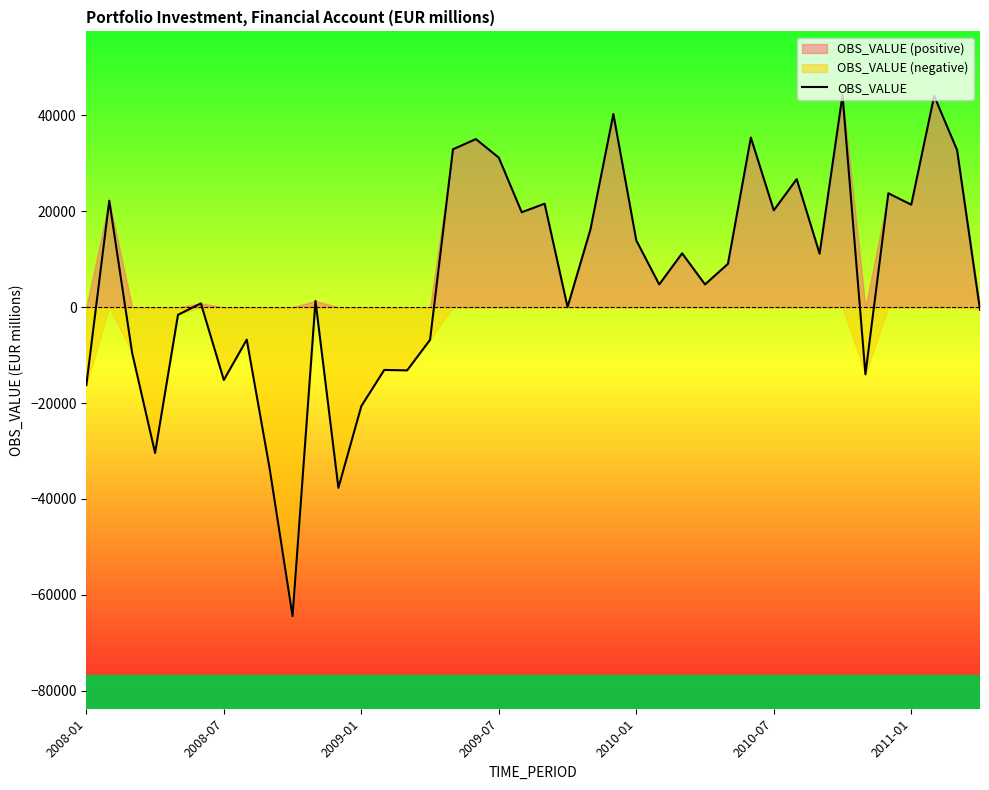

What position from the right is 22?

18